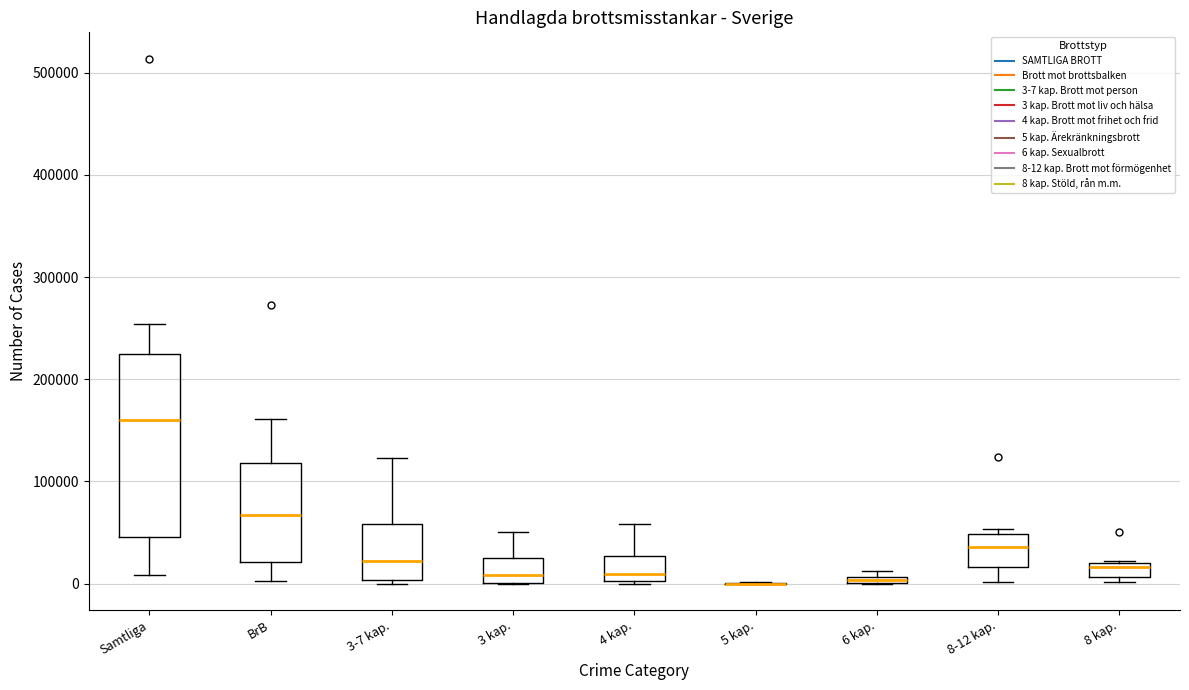

Where does the upper whisker of the box for 3 kap. end on the y-axis? The values are not printed on the chart, so give them approximately, as read against the axis.

50000